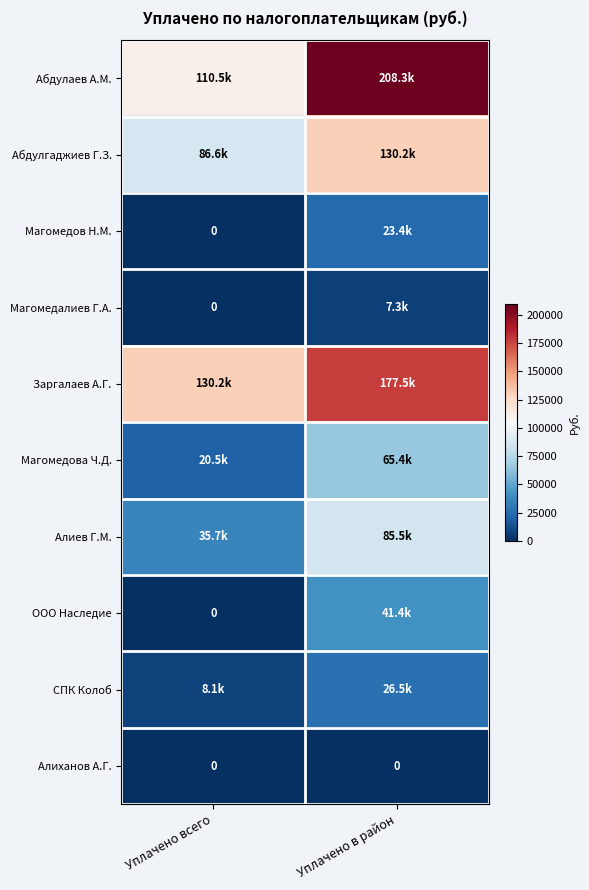

What is the greatest value displayed?

208316.5